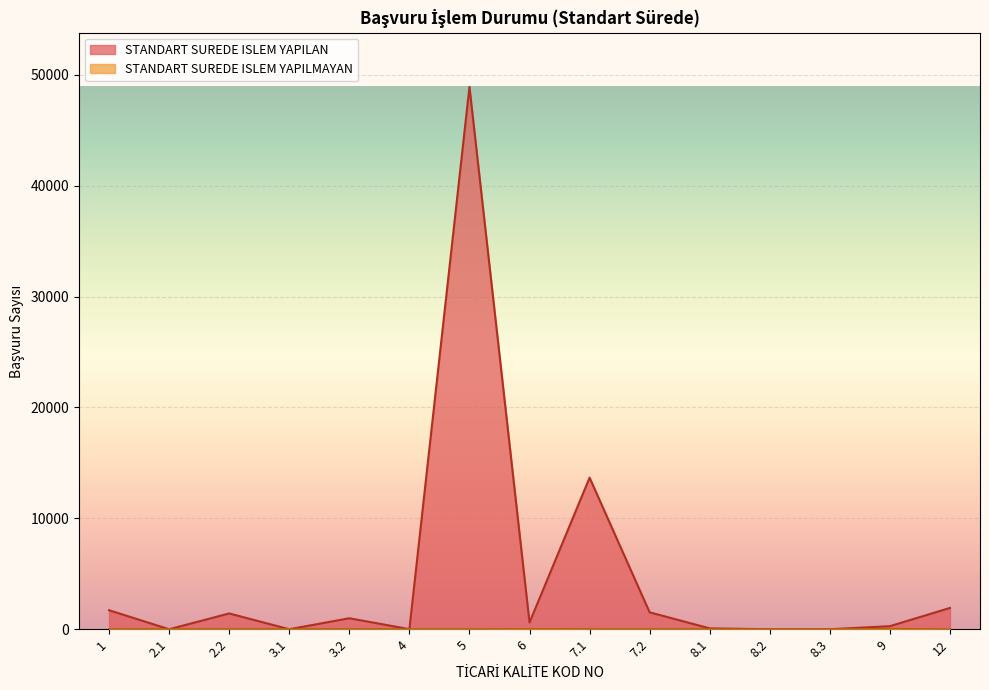

Where is the first local minimum for STANDART SUREDE ISLEM YAPILAN?

2.1